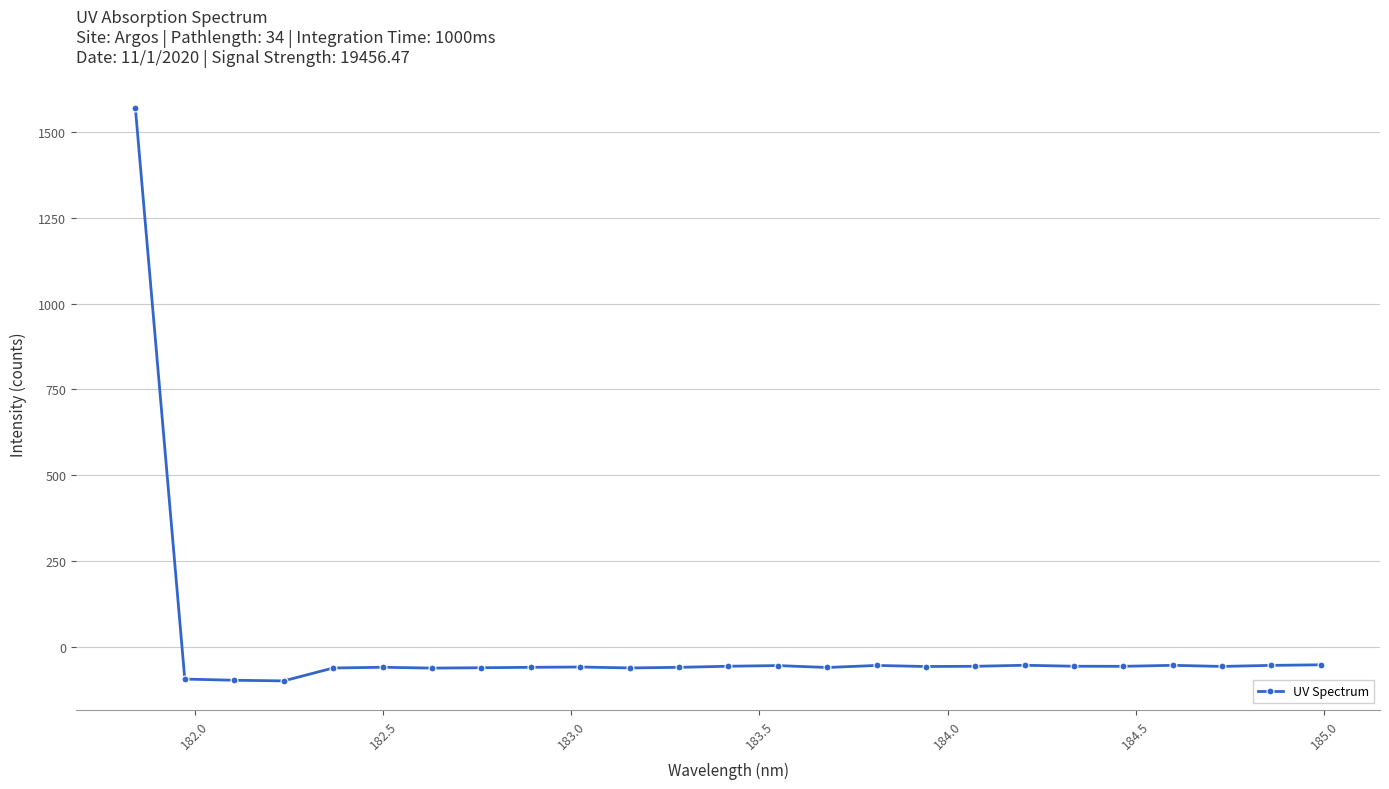

What is the value of the 12th point from the left?

-58.8